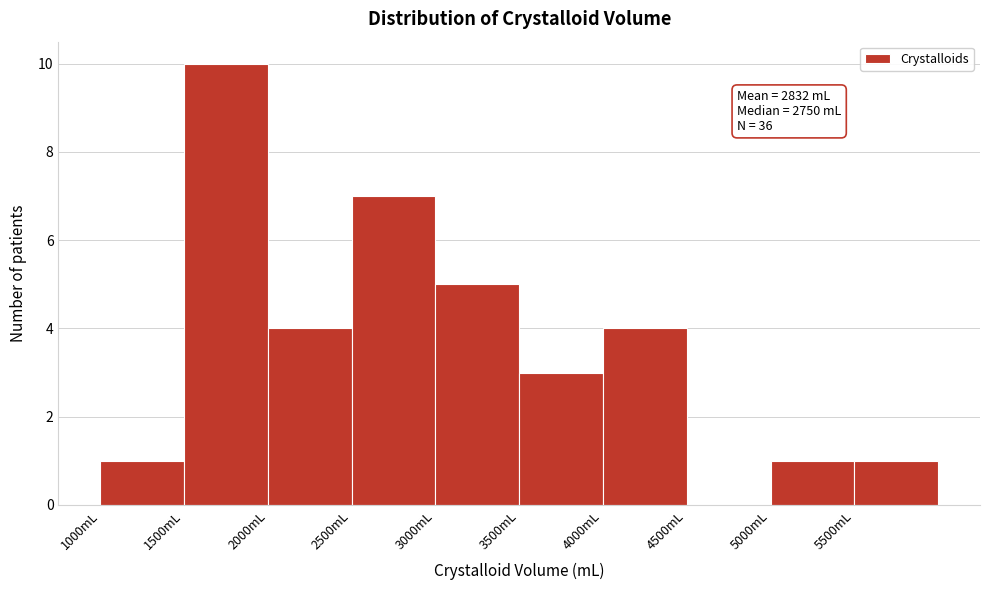

Over which range of the x-axis is the bar tallest?

1500 to 2000